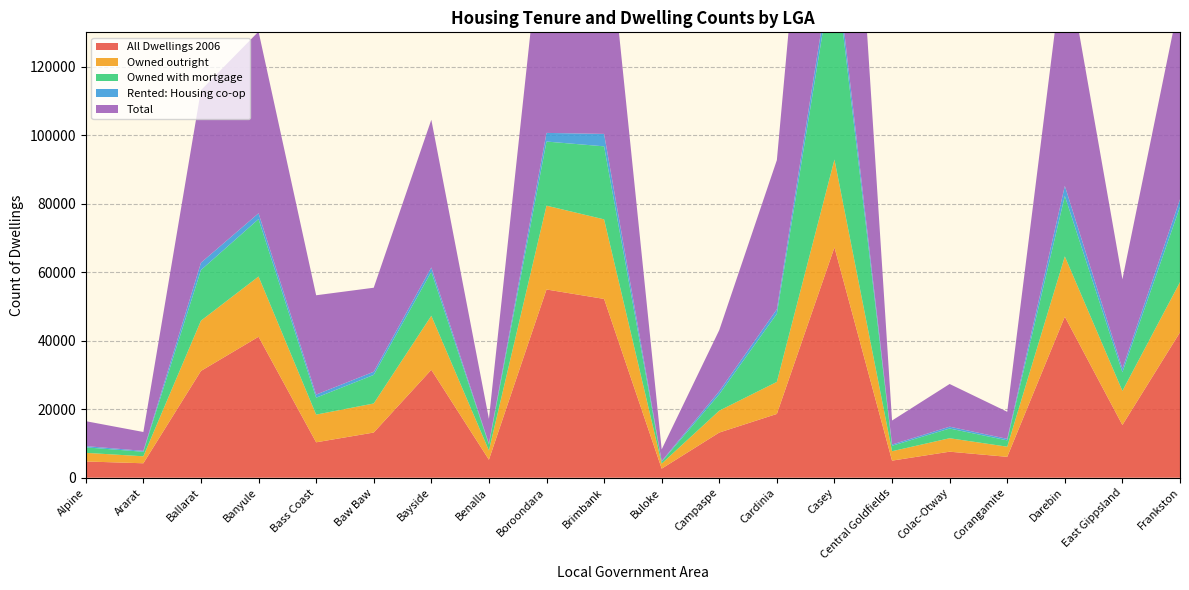

Reading left to right, what are all the values shown in this chart?

All Dwellings 2006: 4743	4215	31169	41142	10337	13187	31497	5251	54941	52186	2645	13186	18618	67223	4986	7597	6094	47011	15379	42436
Owned outright: 2518	2040	14673	17586	8078	8482	15770	2691	24467	23223	1472	6382	9350	25637	2749	3927	2961	17587	9958	14658
Owned with mortgage: 1598	1317	14783	16757	4942	8339	12832	1759	18713	21314	553	4791	19890	58223	1584	2840	1849	17655	5440	21966
Rented: Housing co-op: 372	263	2137	1709	915	923	1284	260	2524	3630	194	888	1318	3826	371	532	438	2934	1065	2205
Total: 7271	5509	50347	53031	28981	24522	43102	7211	72924	71871	3397	17840	43533	122674	7004	12460	7897	68366	26078	58890